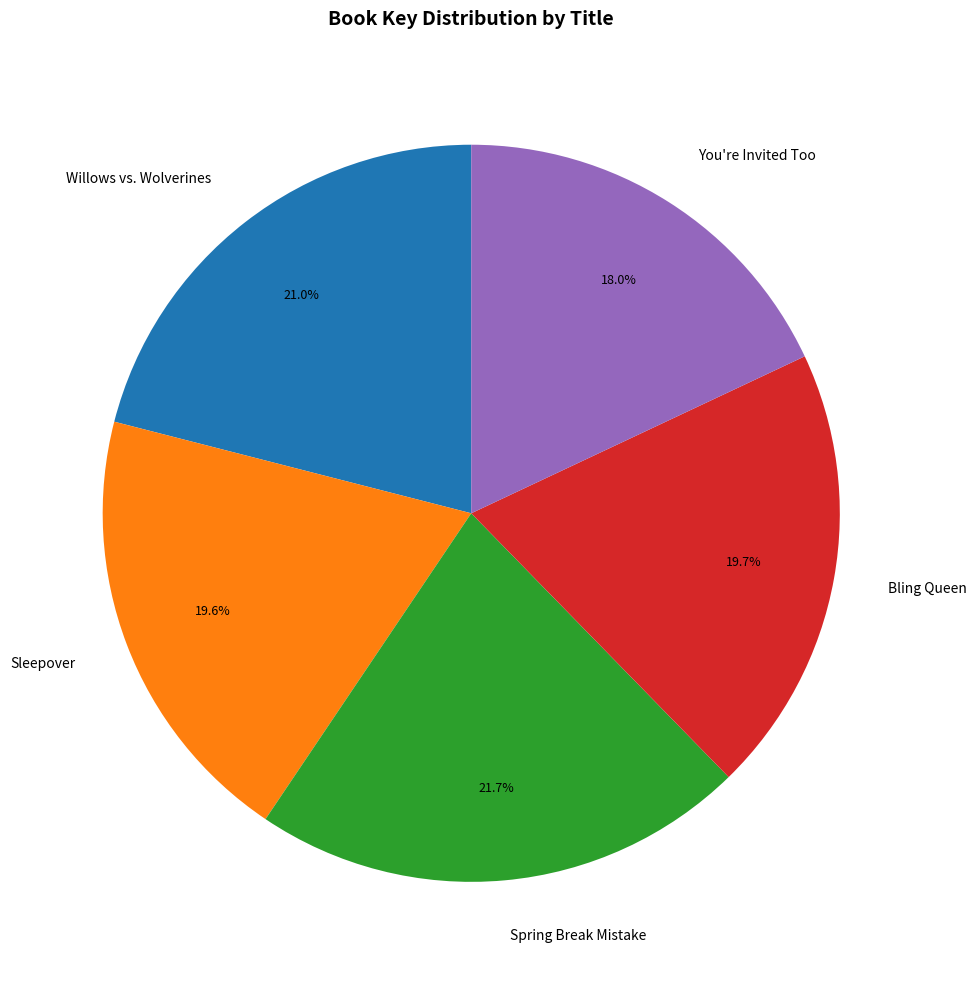

Count the number of slices in the pie.

5